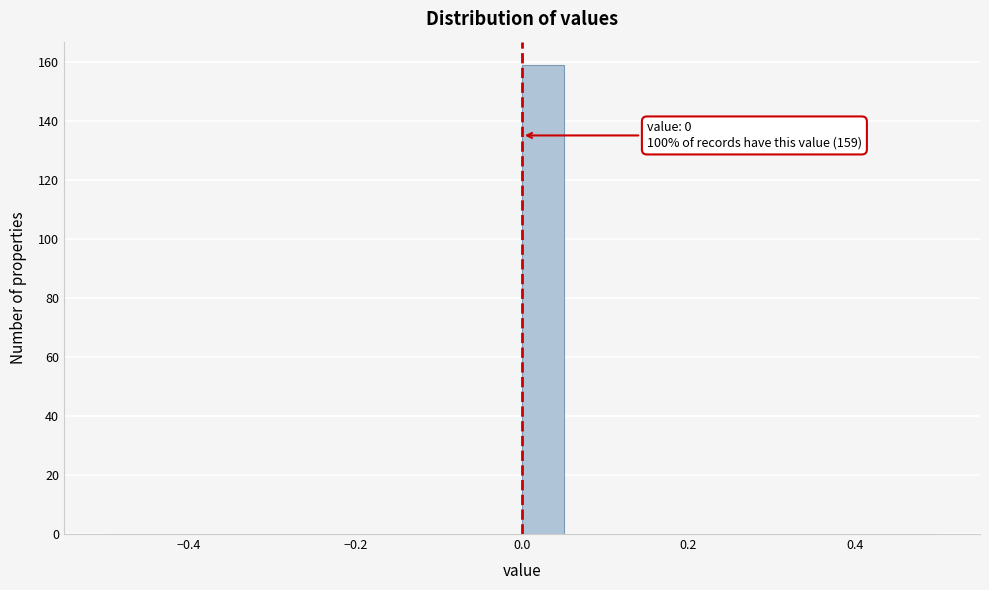

Around what value on the x-axis is the tallest bar? Give the approximate position of its centre, as read against the axis.

0.02